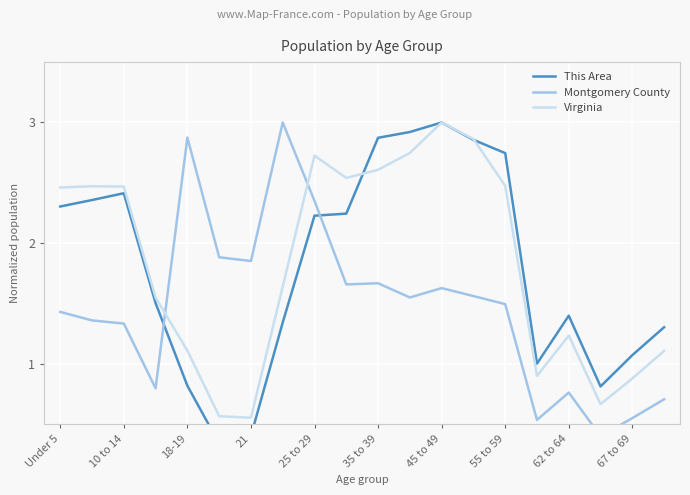

Reading left to right, list all the values displayed in this chart.

This Area: 2.3	2.4	2.4	1.5	0.8	0.3	0.4	1.3	2.2	2.2	2.9	2.9	3.0	2.9	2.7	1.0	1.4	0.8	1.1	1.3
Montgomery County: 1.4	1.4	1.3	0.8	2.9	1.9	1.9	3.0	2.4	1.7	1.7	1.6	1.6	1.6	1.5	0.5	0.8	0.4	0.6	0.7
Virginia: 2.5	2.5	2.5	1.6	1.1	0.6	0.6	1.6	2.7	2.5	2.6	2.7	3.0	2.9	2.5	0.9	1.2	0.7	0.9	1.1